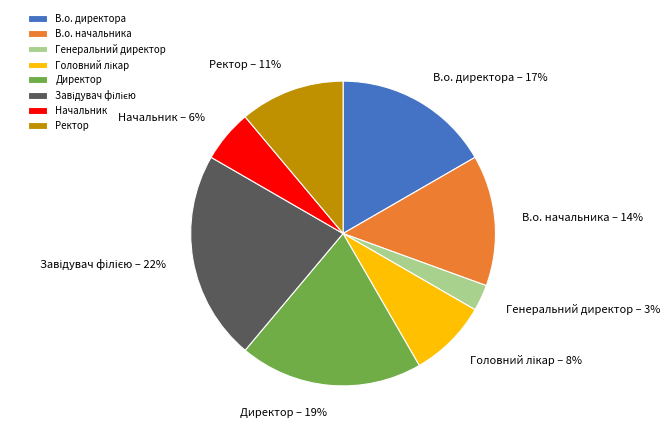

What percentage is the Директор slice, to the nearest percent?

19%